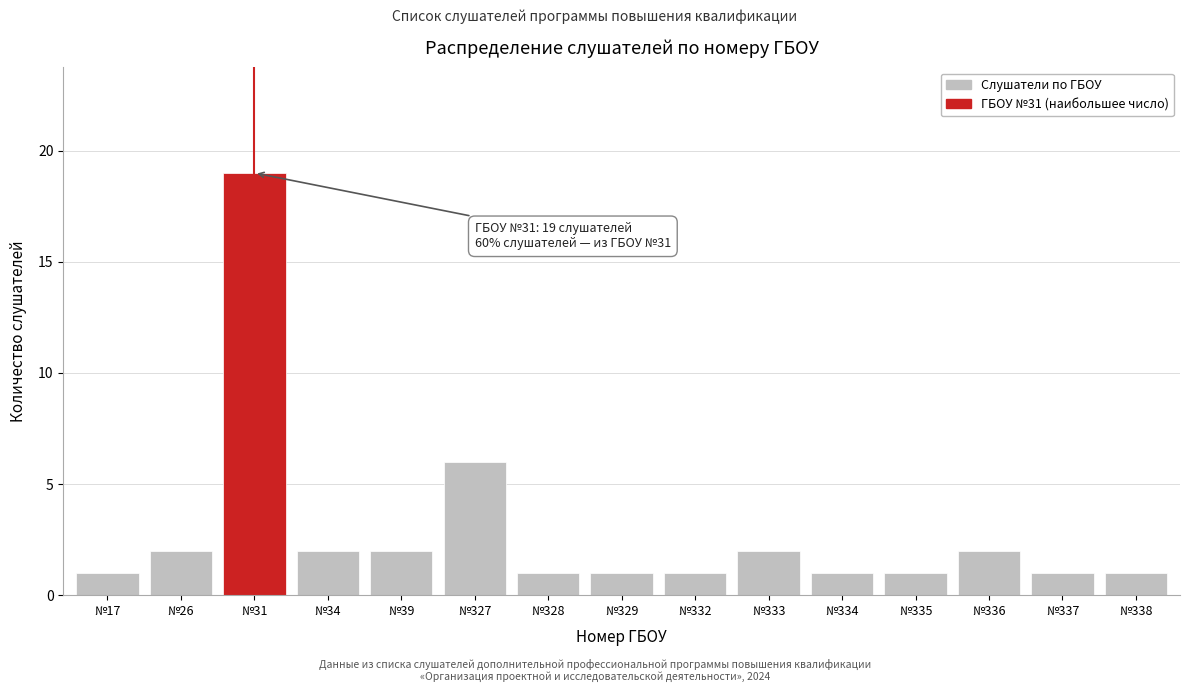

Reading left to right, transcribe all the data shown in this chart.

1	2	19	2	2	6	1	1	1	2	1	1	2	1	1